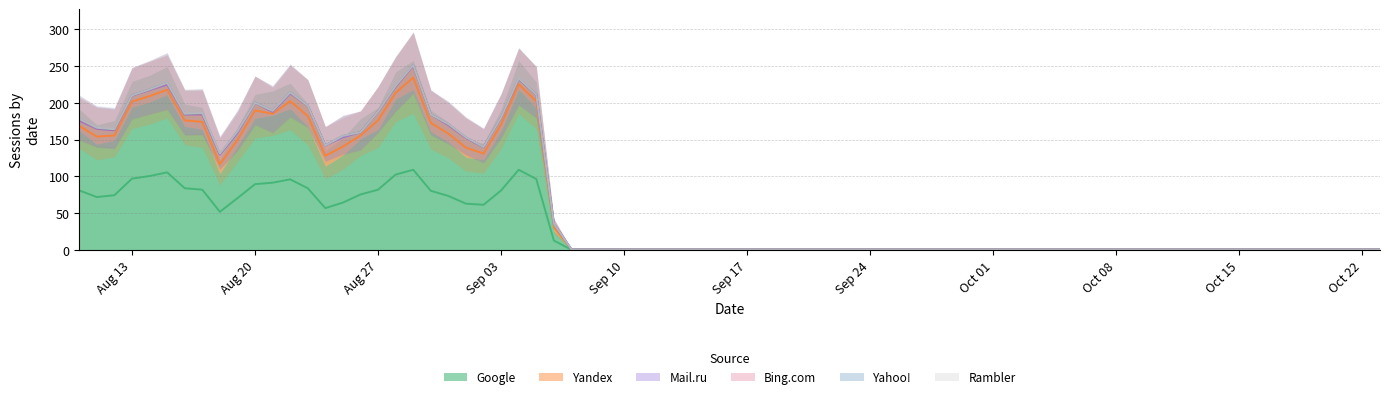

The value of Yandex at 35 is 0. True or false?

True